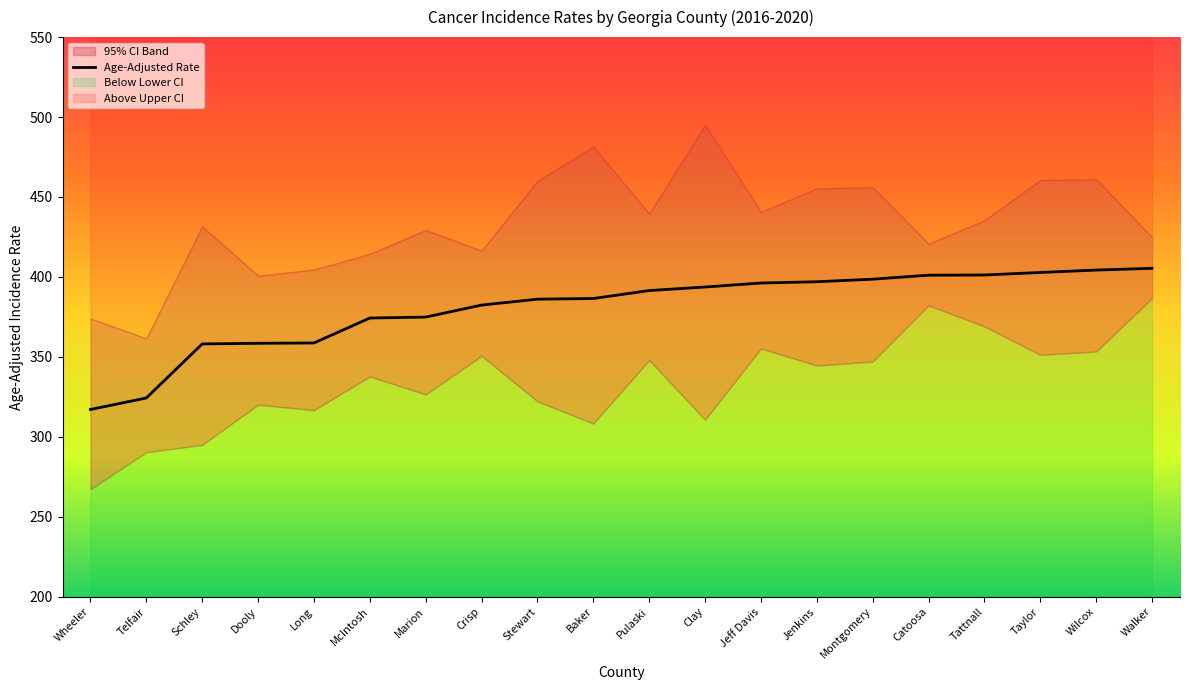

What is the difference between the second highest and second lowest values in the Lower 95% CI series?

91.8